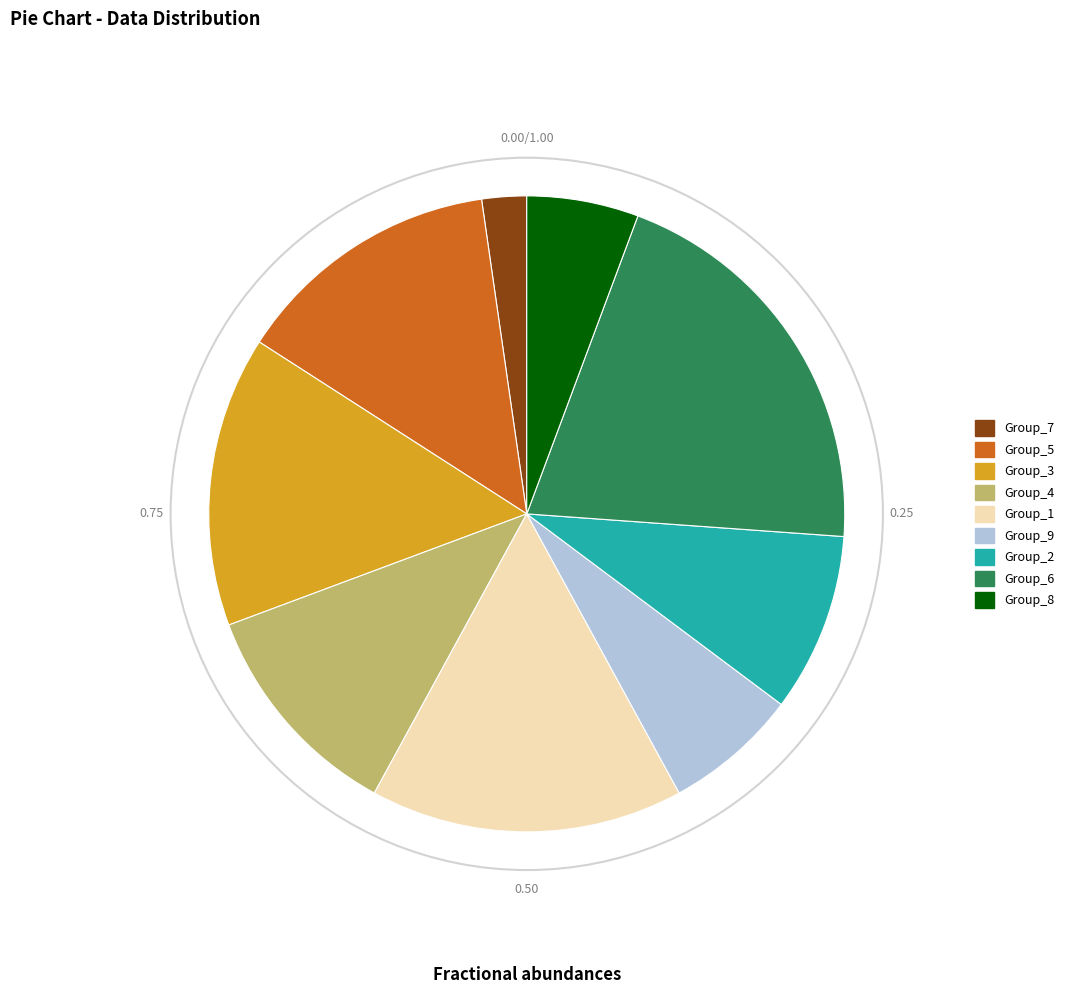

Rank the categories by value from lowest to highest.

Group_7, Group_8, Group_9, Group_2, Group_4, Group_5, Group_3, Group_1, Group_6